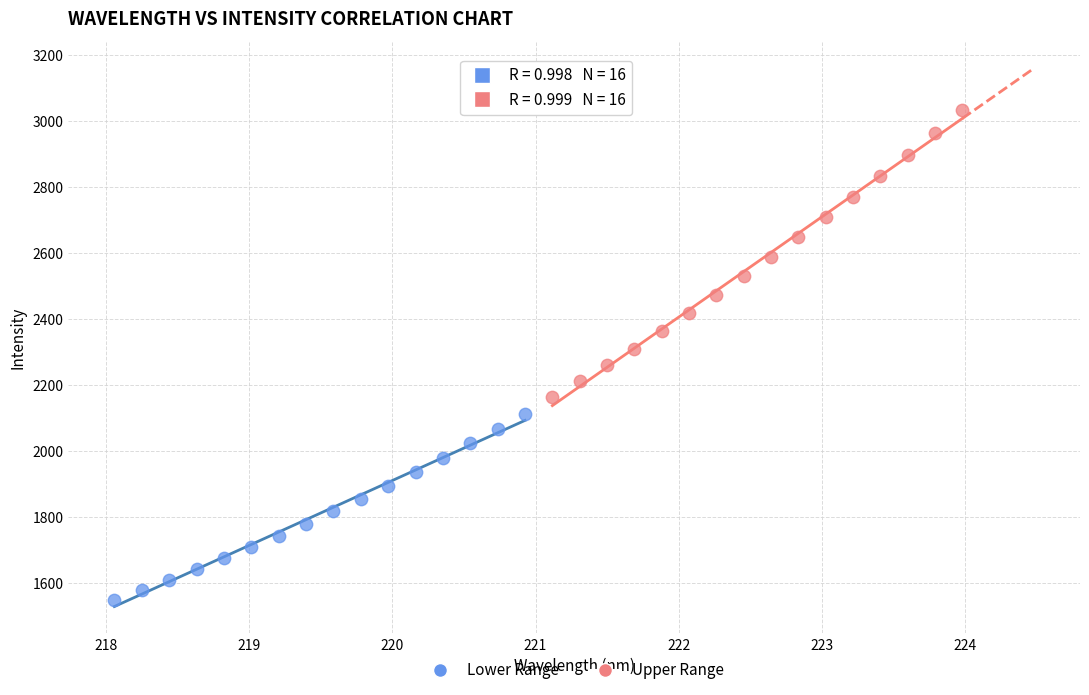

Which series contains the highest Y value?

Upper Range